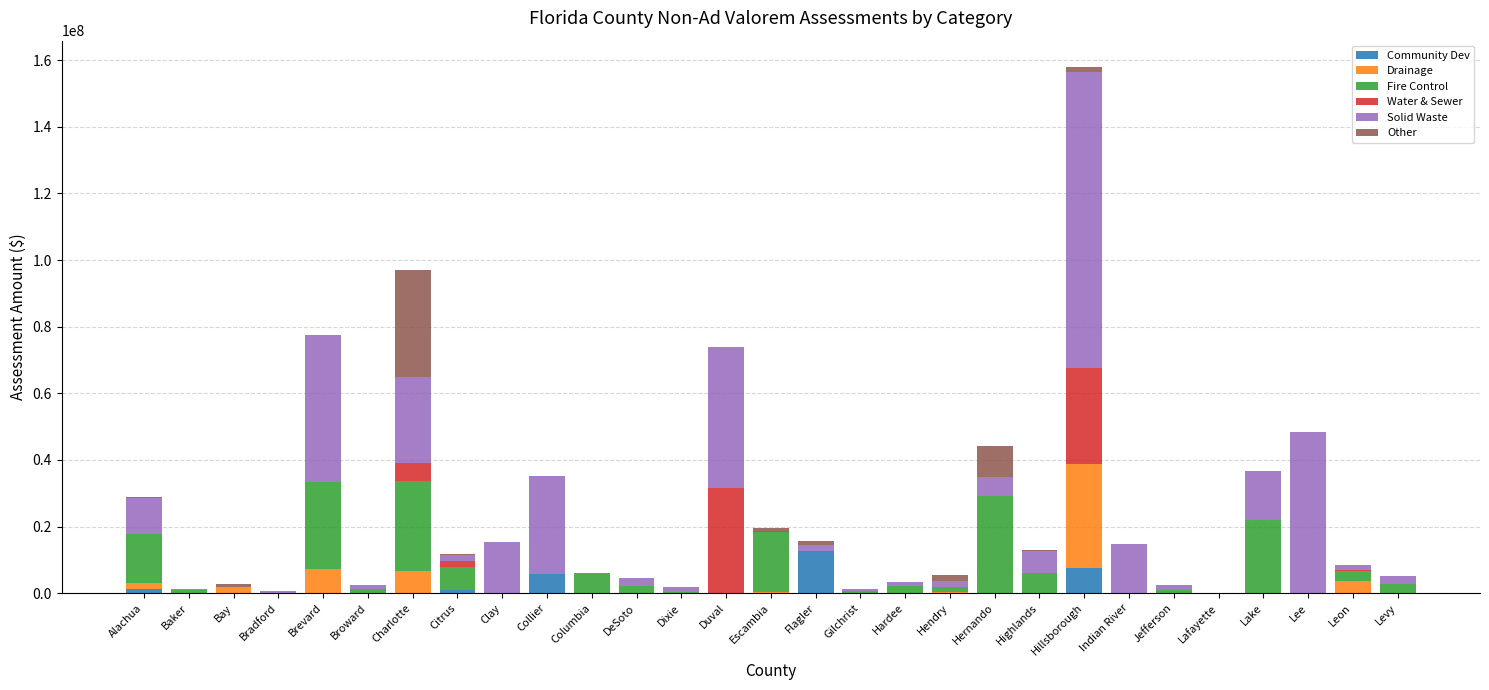

Count the number of data series in this chart.

6